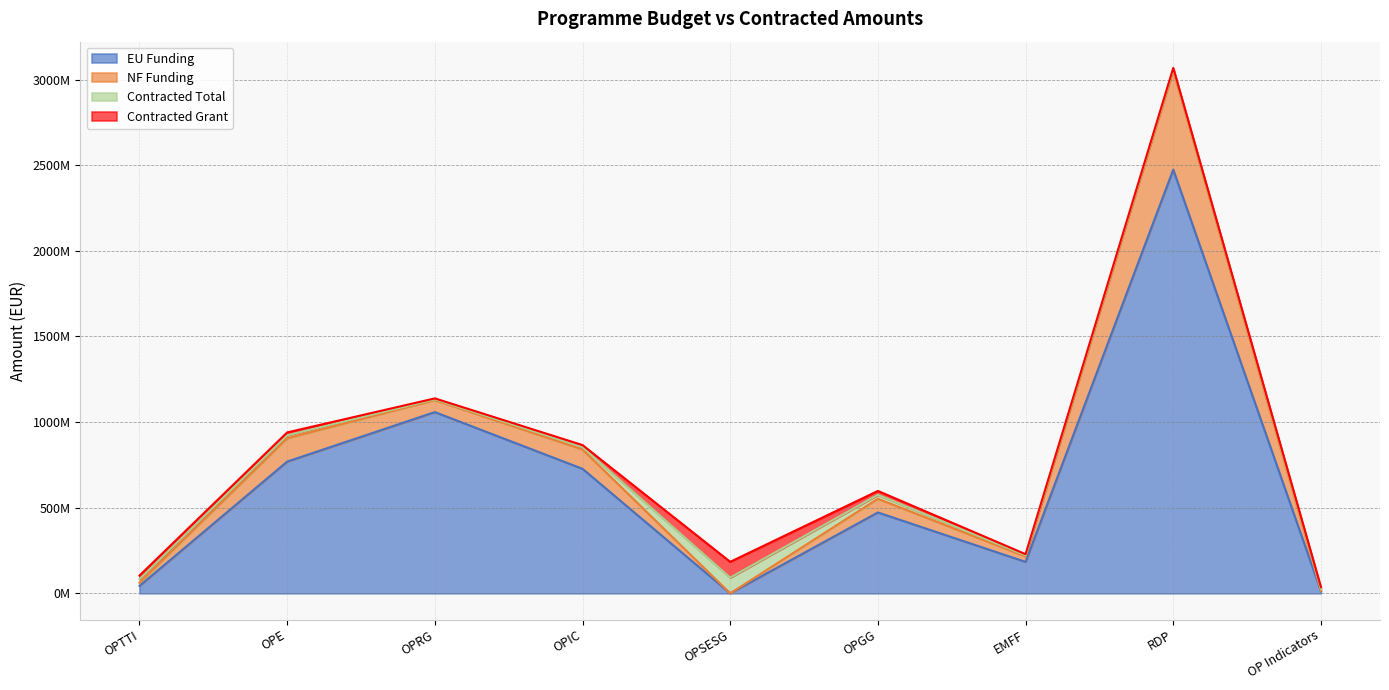

Reading left to right, transcribe all the data shown in this chart.

EU Funding: OPTTI=43495159.6	OPE=769445269.2	OPRG=1058385187.9	OPIC=727274940.4	OPSESG=104303.5	OPGG=472433702.3	EMFF=183837674.4	RDP=2473981337.8	OP Indicators=12869727.9
NF Funding: OPTTI=18430992.5	OPE=135836462.6	OPRG=70047521.5	OPIC=112881462.2	OPSESG=18406.6	OPGG=80017180.4	EMFF=31507036.3	RDP=577974241.7	OP Indicators=2566685.2
Contracted Total: OPTTI=21514601.5	OPE=17414208.8	OPRG=5062873.8	OPIC=13848294.5	OPSESG=92061611.8	OPGG=22884227.1	EMFF=6766682.9	RDP=8919214.9	OP Indicators=10502360.7
Contracted Grant: OPTTI=20515359.4	OPE=17081714.1	OPRG=4934148.4	OPIC=11850395.8	OPSESG=91943089.0	OPGG=22819389.7	EMFF=6705928.6	RDP=6971421.9	OP Indicators=10433336.3